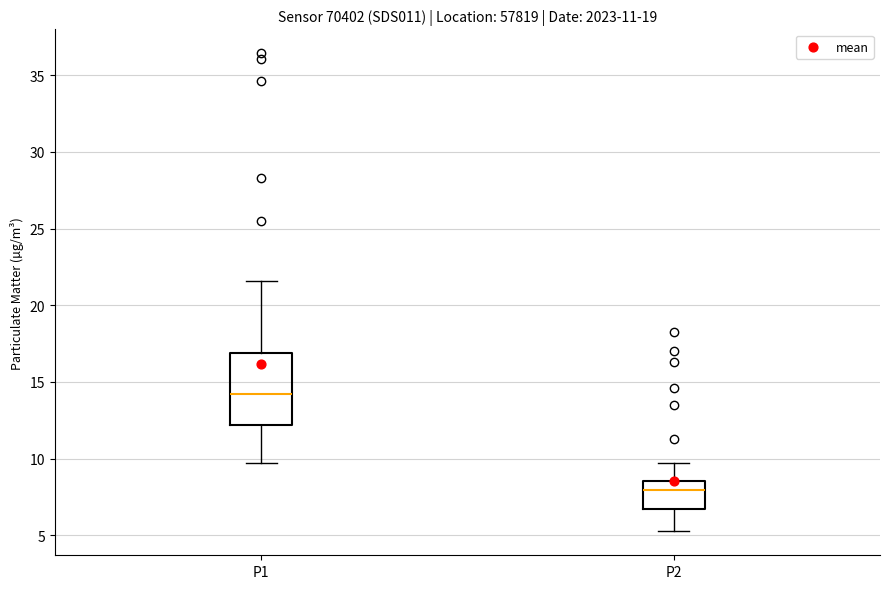

Which box has the highest median line?

P1